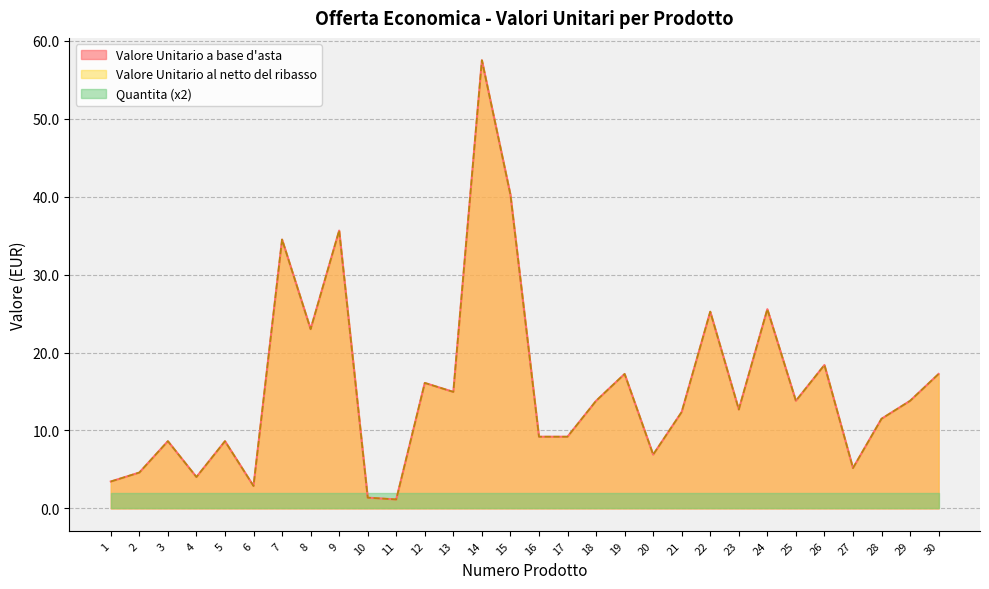

True or false: Valore Unitario al netto del ribasso and Valore Unitario a base d'asta cross at least once.

False